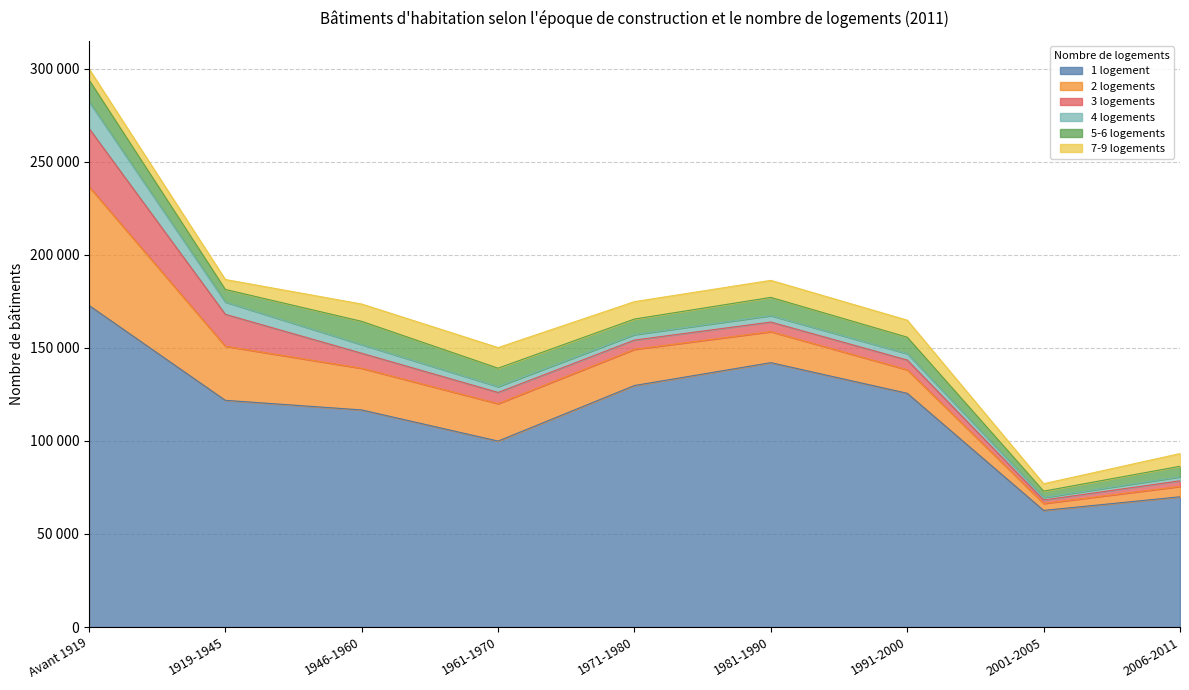

Is the value of 1 logement at 1961-1970 greater than the value of 5-6 logements at 1961-1970?

Yes